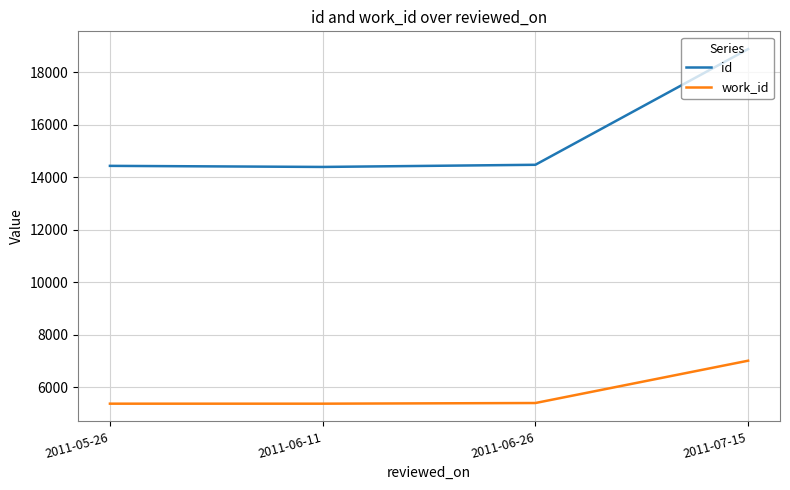

Count the number of categories in the chart.

4